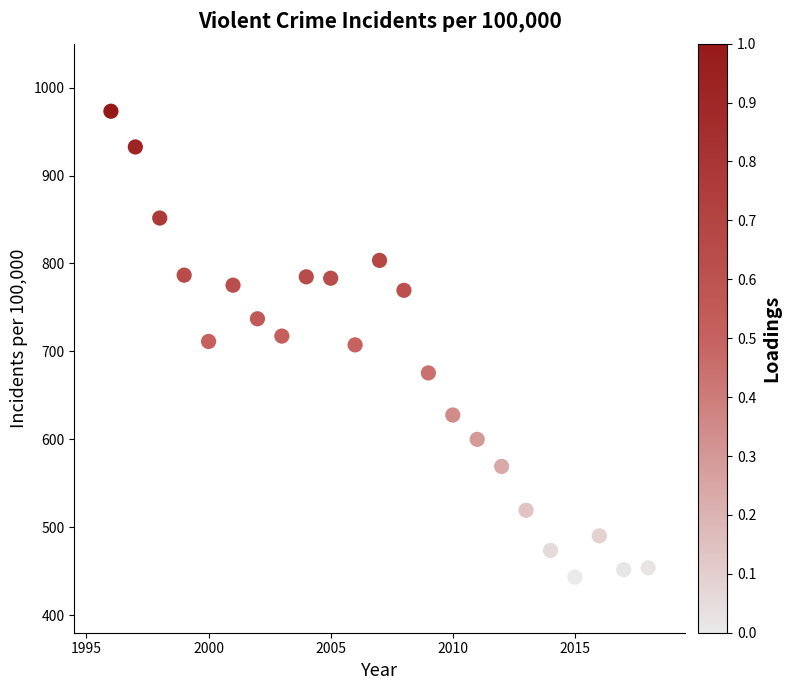

What is the range of X values (max minus min)?

22.0